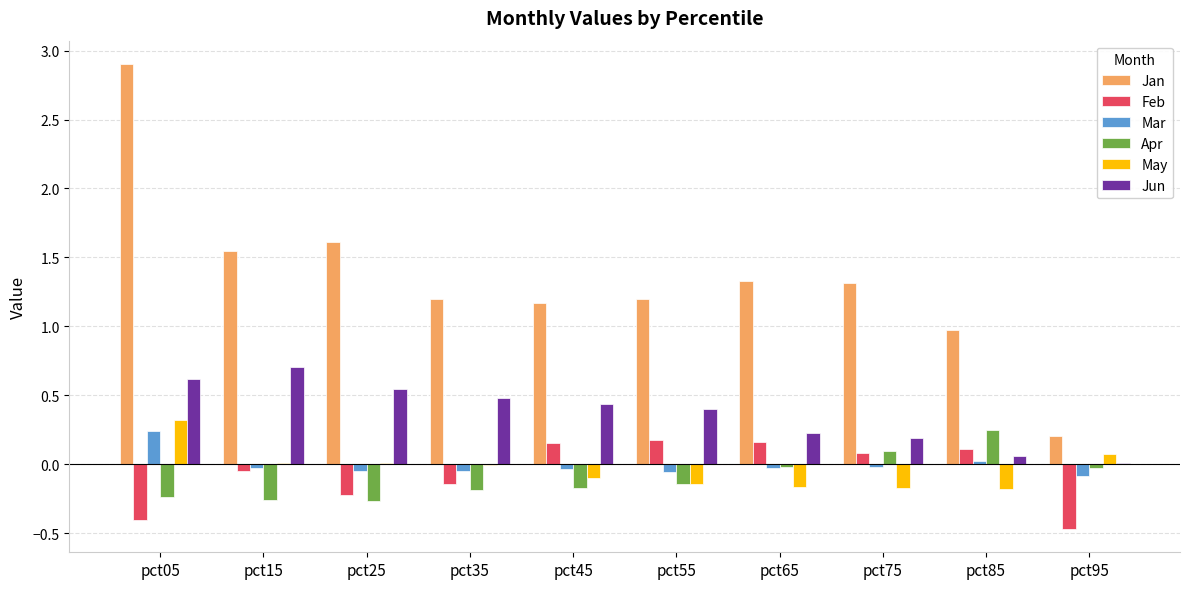

How many distinct data groups are displayed?

6